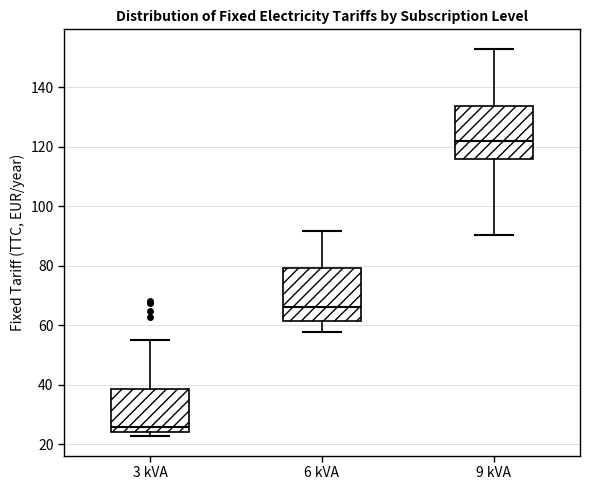

Which box's median line is the lowest?

3 kVA